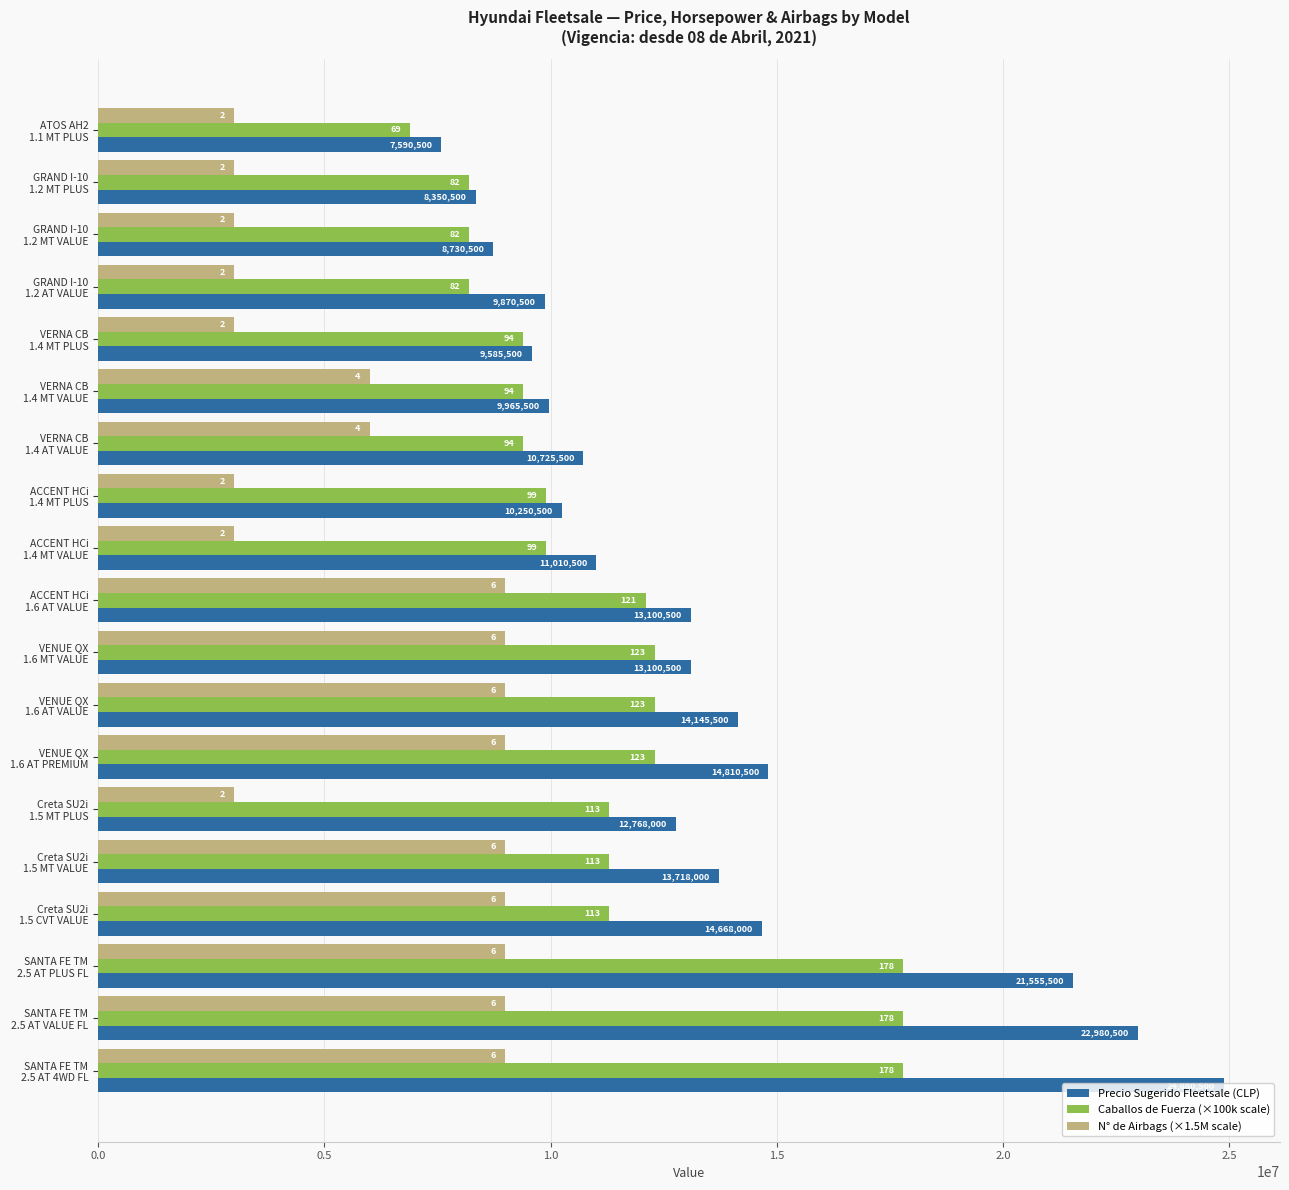

What are all the series names shown in the legend?

Precio Sugerido Fleetsale (CLP), Caballos de Fuerza (×100k scale), N° de Airbags (×1.5M scale)